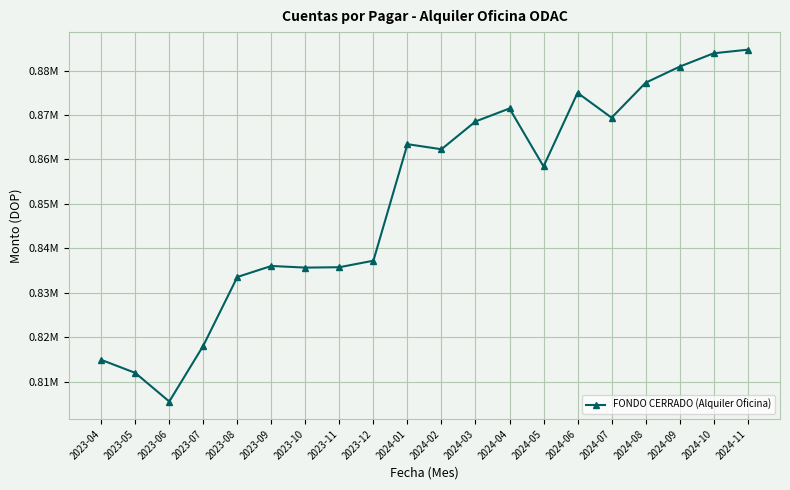

Reading left to right, list all the values displayed in this chart.

814891.0	811954.4	805513.1	818078.6	833538.0	836019.4	835650.9	835740.4	837205.8	863430.6	862289.7	868543.1	871466.4	858417.9	874985.9	869390.3	877255.8	880876.6	883889.5	884694.1